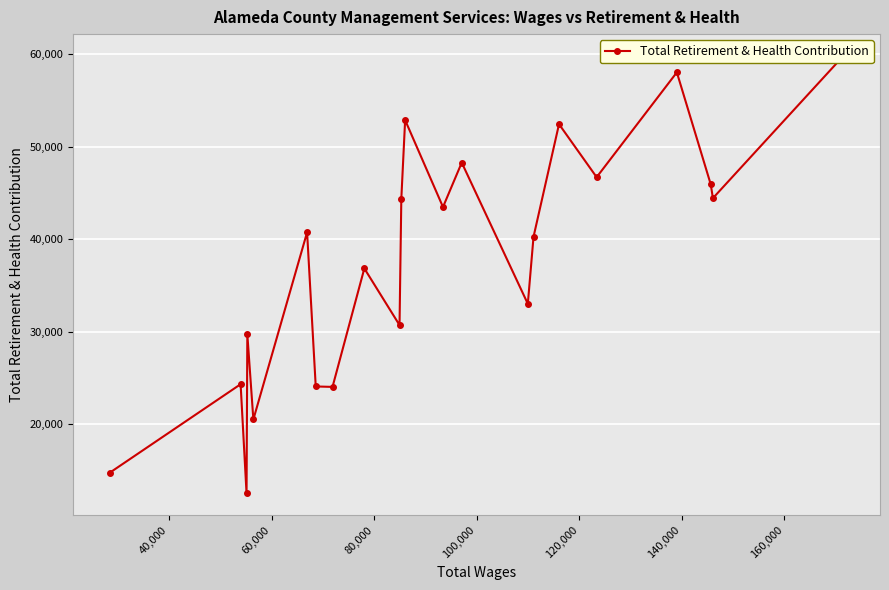

What is the difference between the maximum and minimum values?

47337